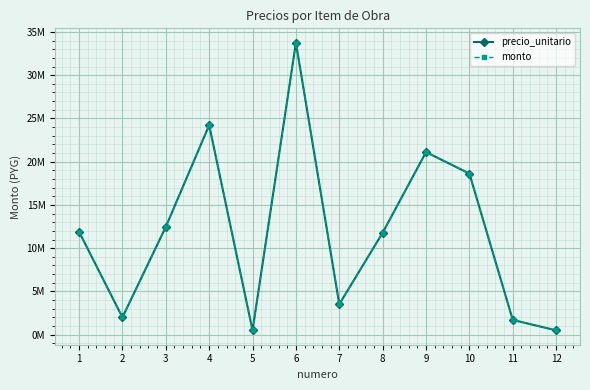

What is the value of the precio_unitario point at the 11th from the left?

1700000